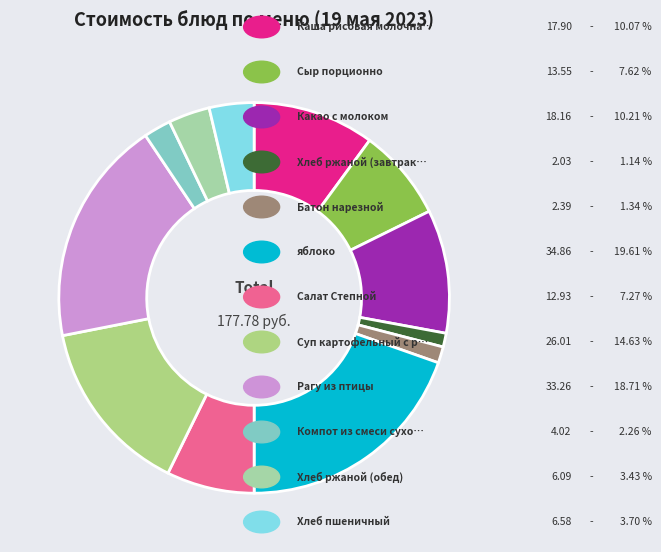

Is there a majority slice in this chart?

No